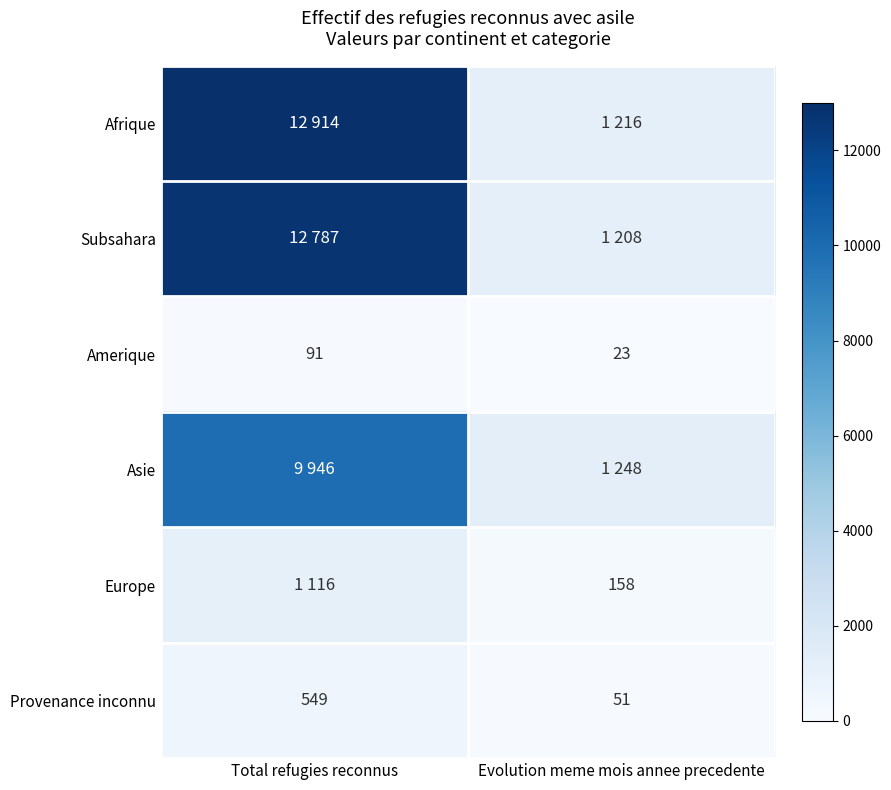

The Europe series shows 70 at Evolution meme mois annee precedente. True or false?

False